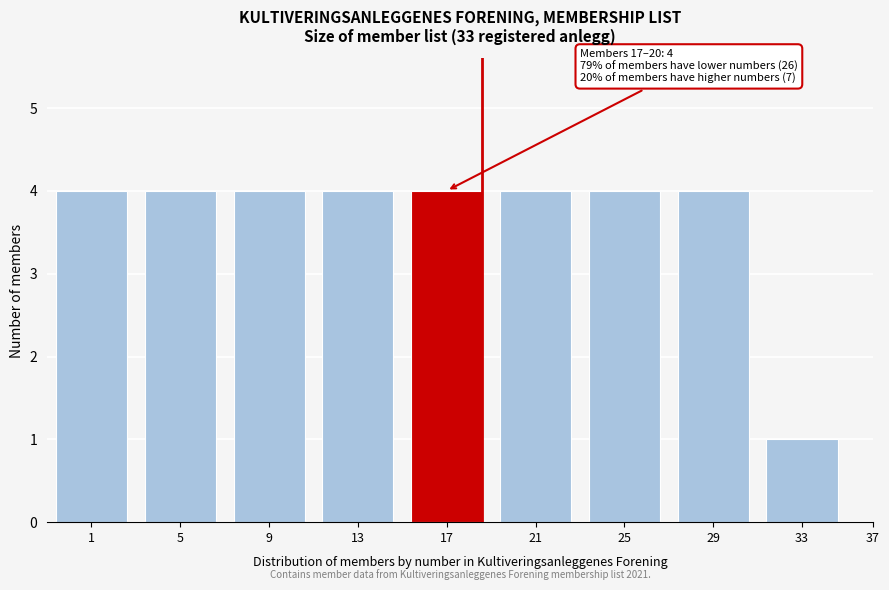

Reading right to left, list all the values displayed in this chart.

1	4	4	4	4	4	4	4	4